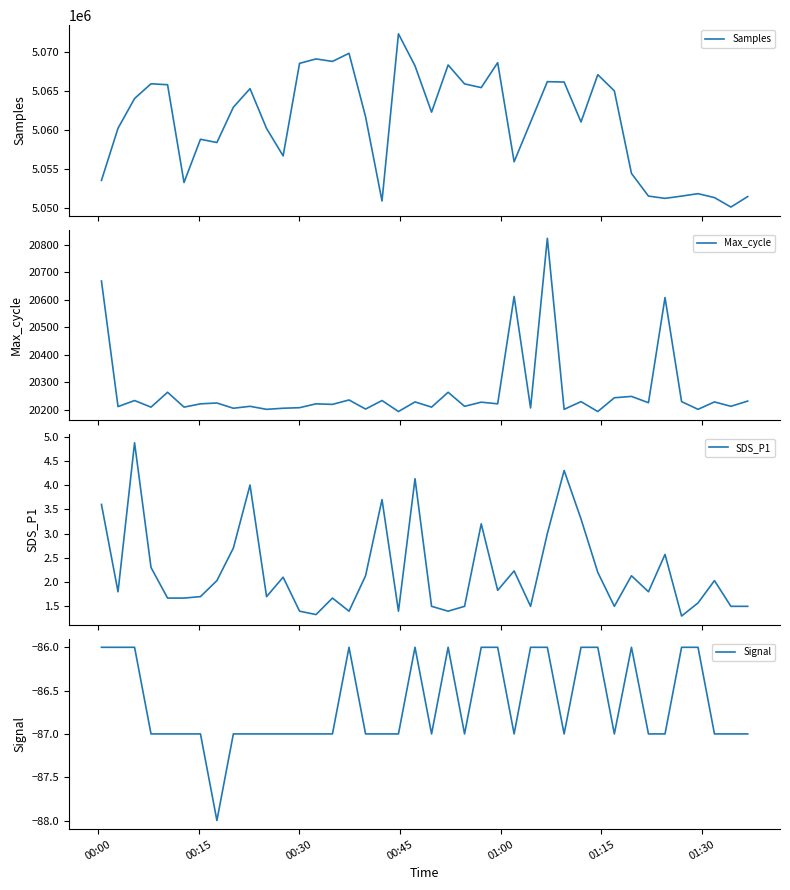

What is the value of the Max_cycle point at the 29th from the left?

20202.0